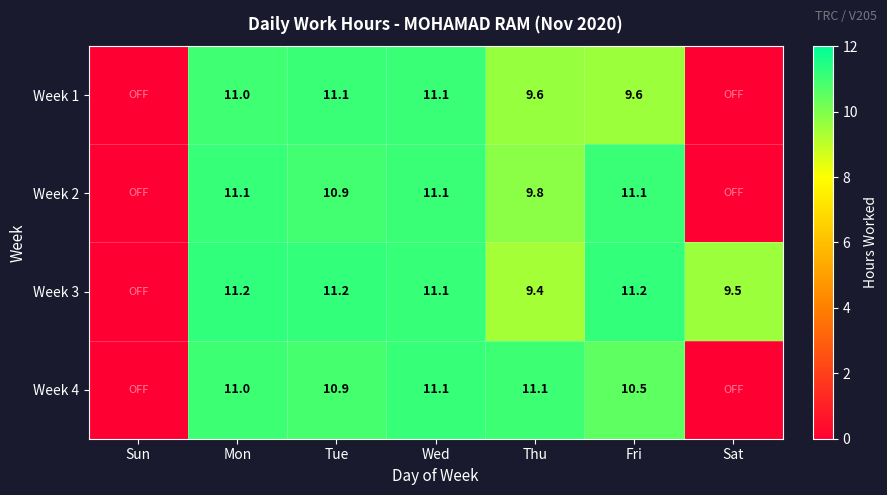

Which has a higher value, Sat or Wed?

Wed